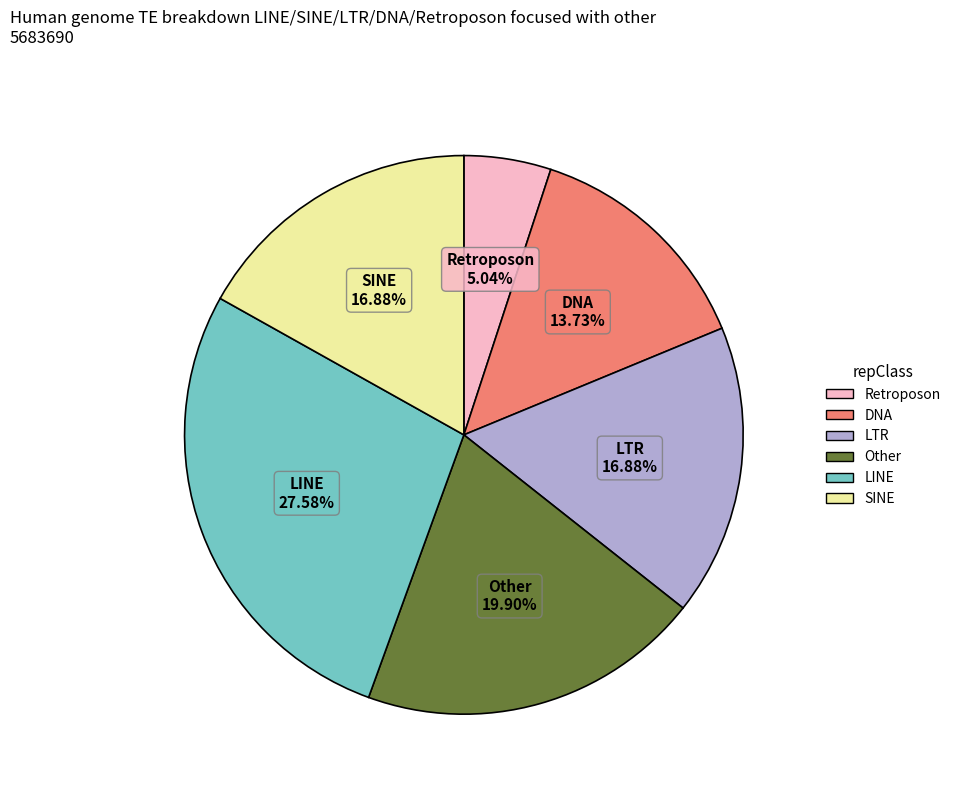

Does any single category account for the majority?

No